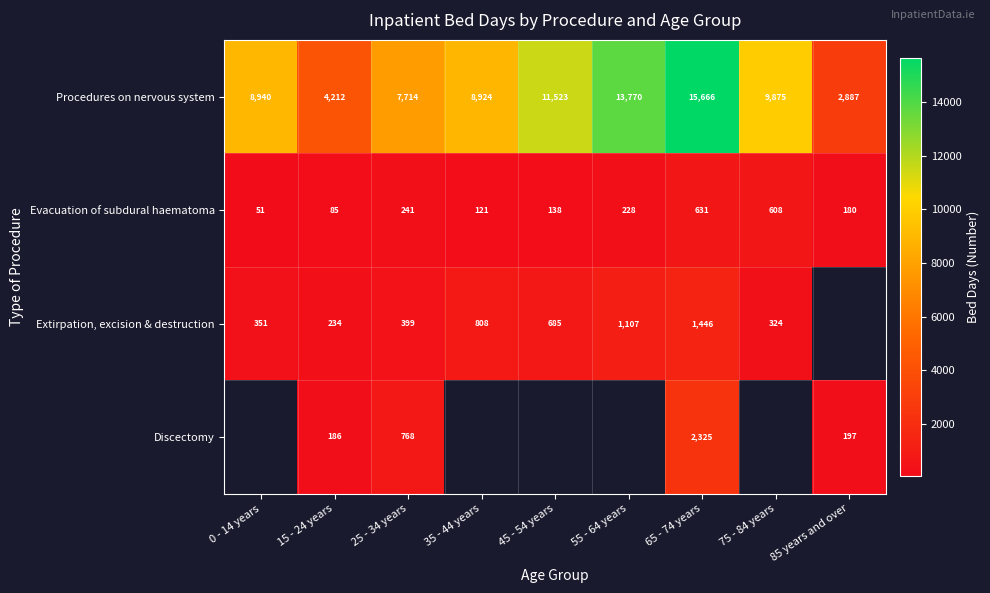

What is the total value across all series at 25 - 34 years?

9122